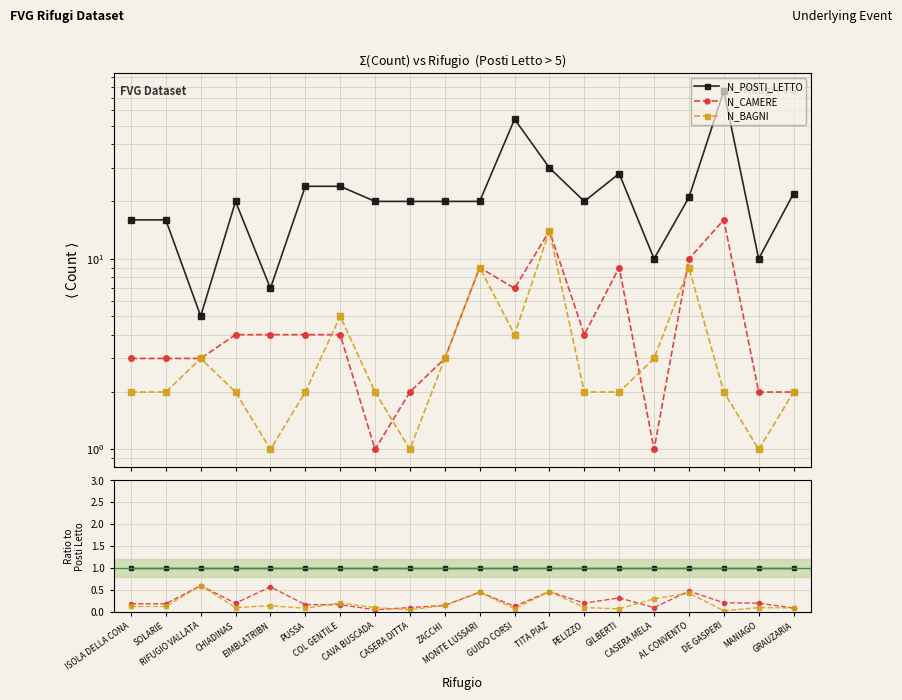

True or false: N_CAMERE has more than 0 points higher than both neighbors.

True